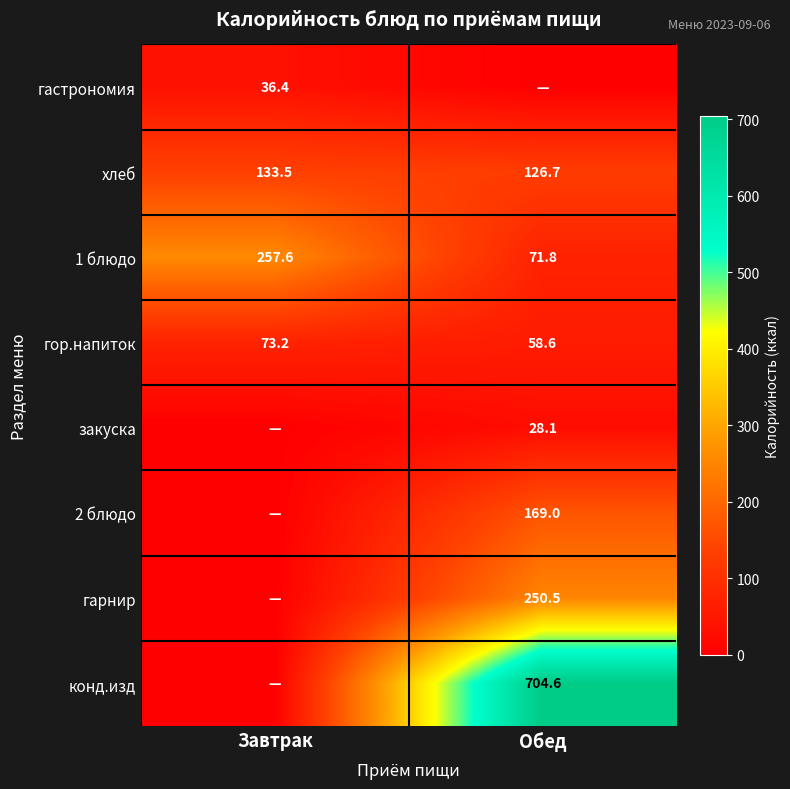

What is the approximate value of 1 блюдо at Обед?

71.8